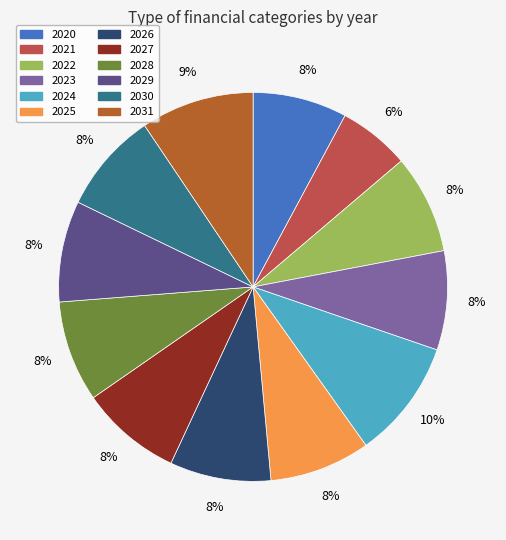

To the nearest percent, what is the difference between the largest and smallest slice percentages?

4%